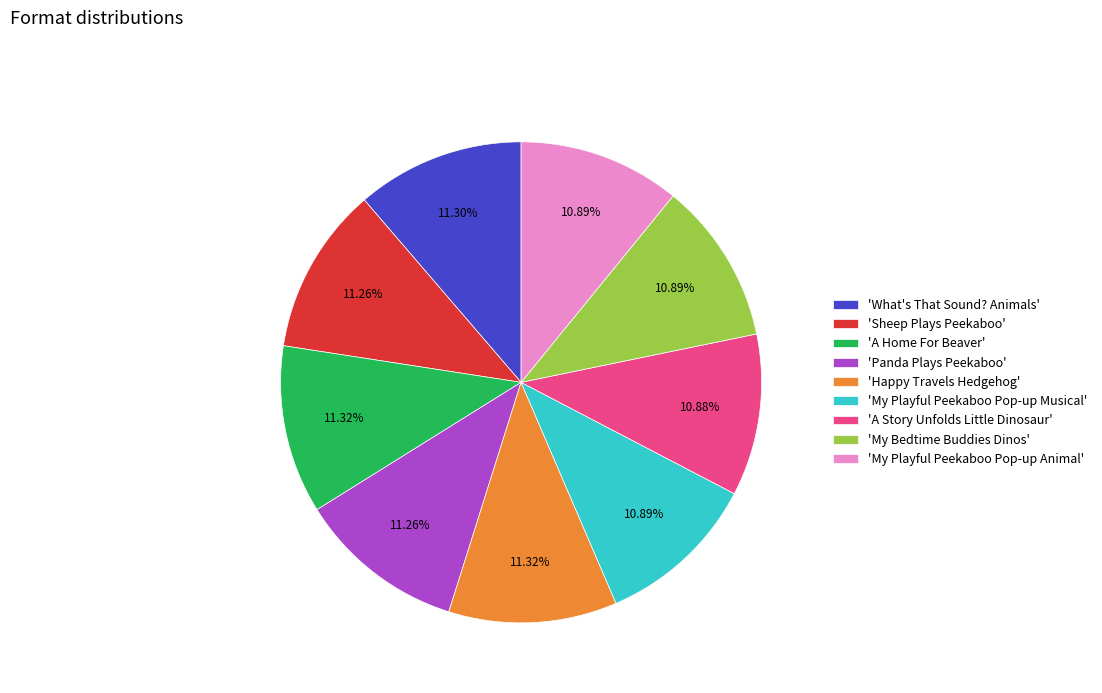

Does any single category account for the majority?

No